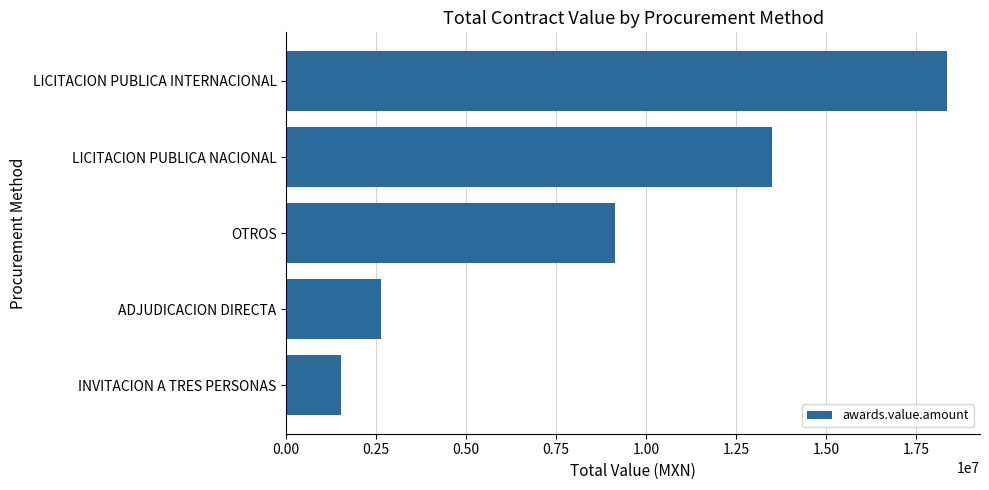

What is the difference between the second highest and minimum values?

11999593.5